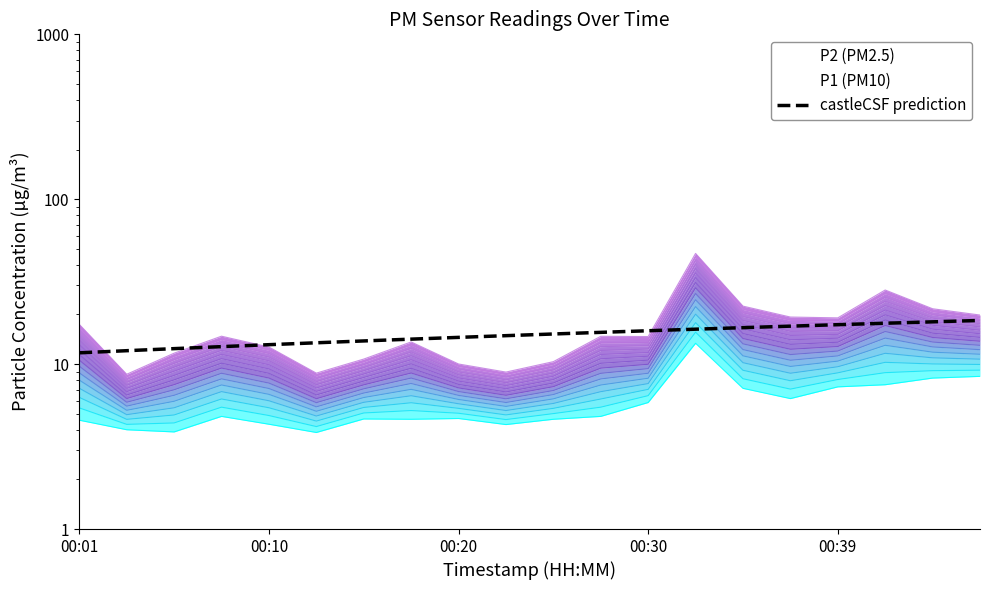

True or false: the data has more than 1 interior local peaks.

False